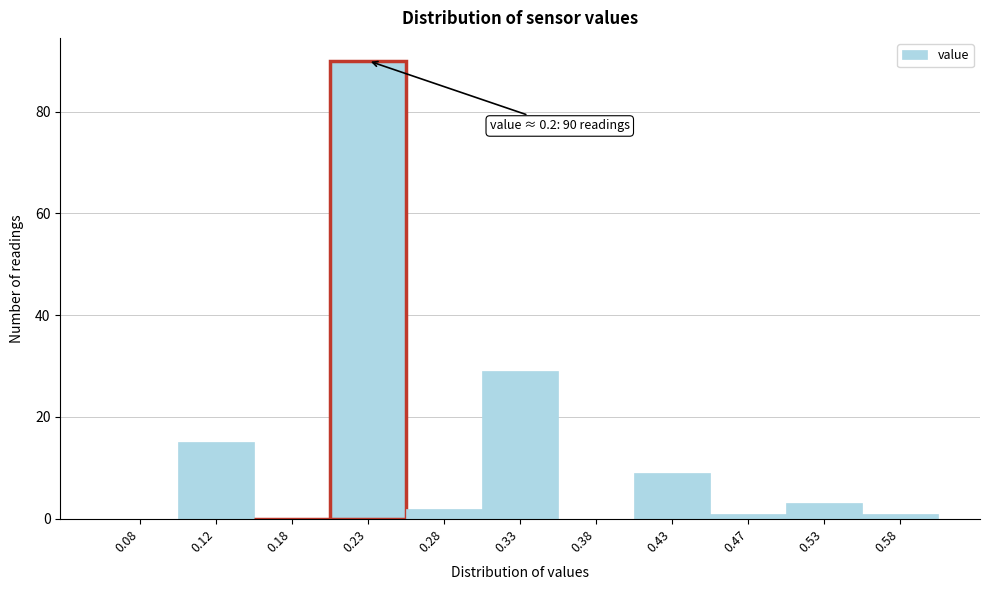

Over which range of the x-axis is the bar tallest?

0.20 to 0.25